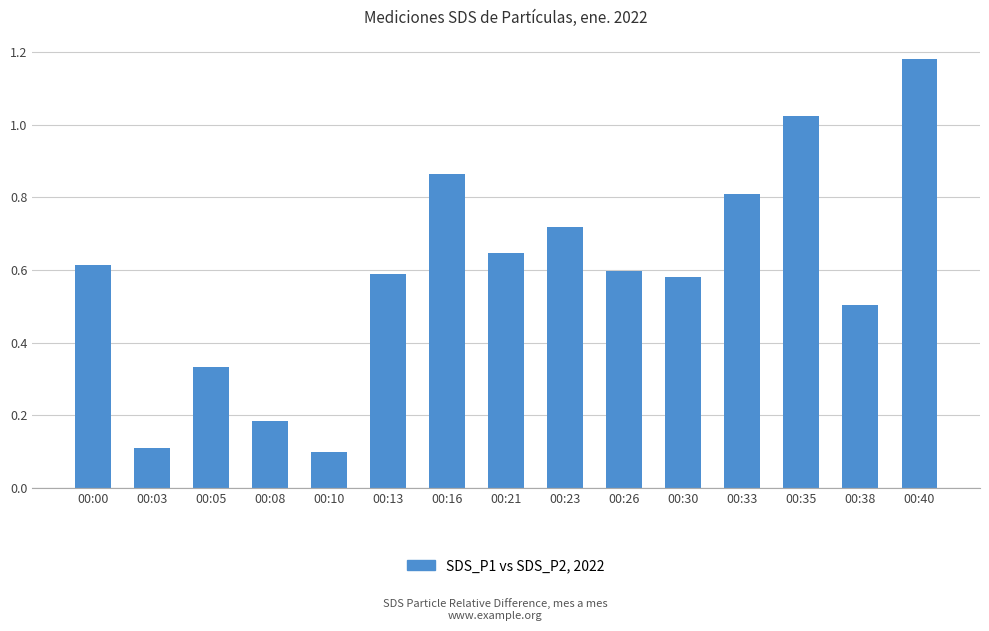

The chart shows a value of 1.2 at 00:33. True or false?

False